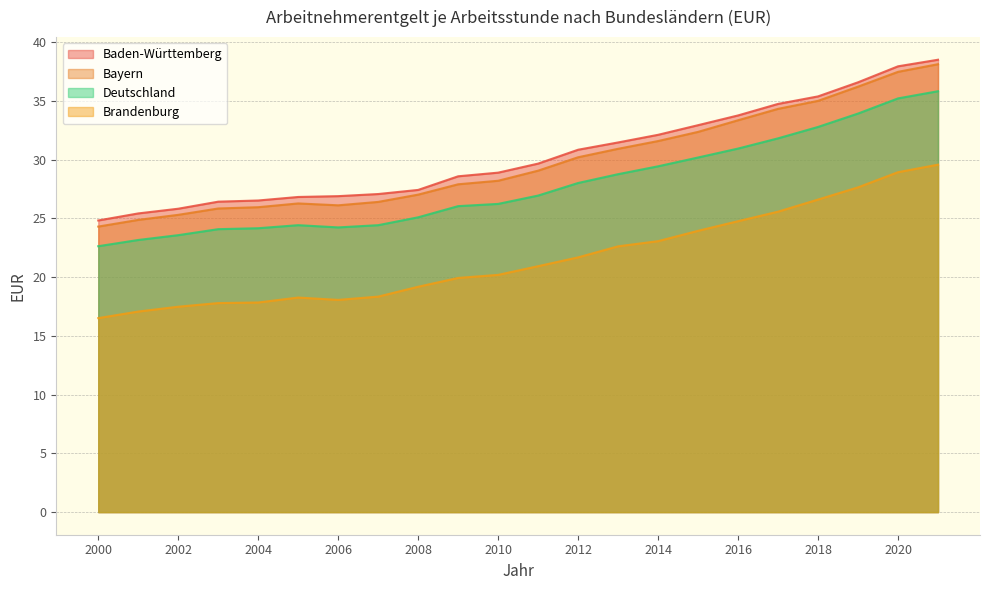

Is it true that Brandenburg equals 9.6 at 2006?

False